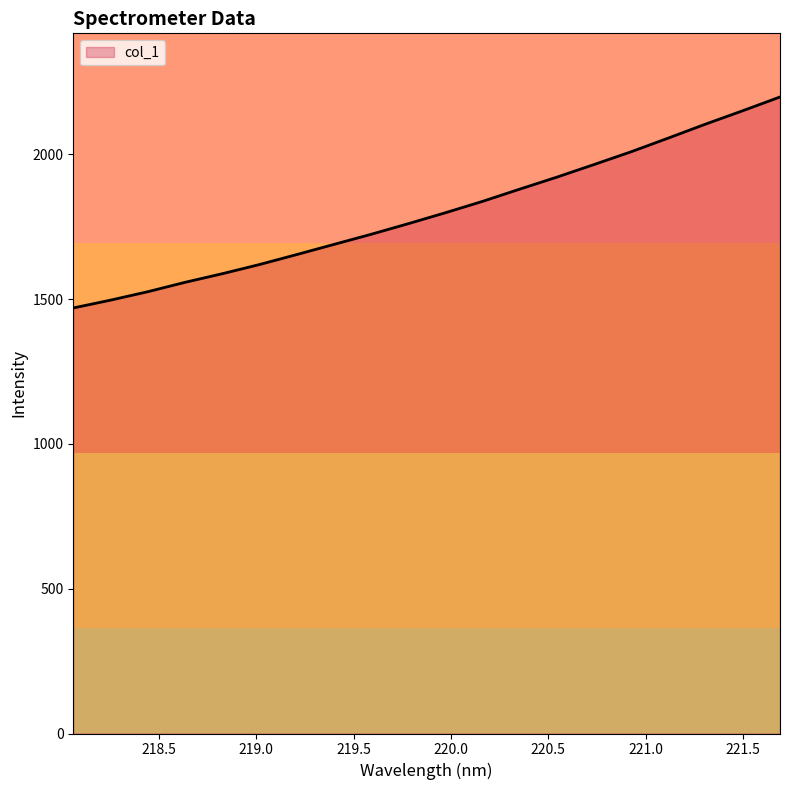

What is the maximum value shown in the chart?

2197.7